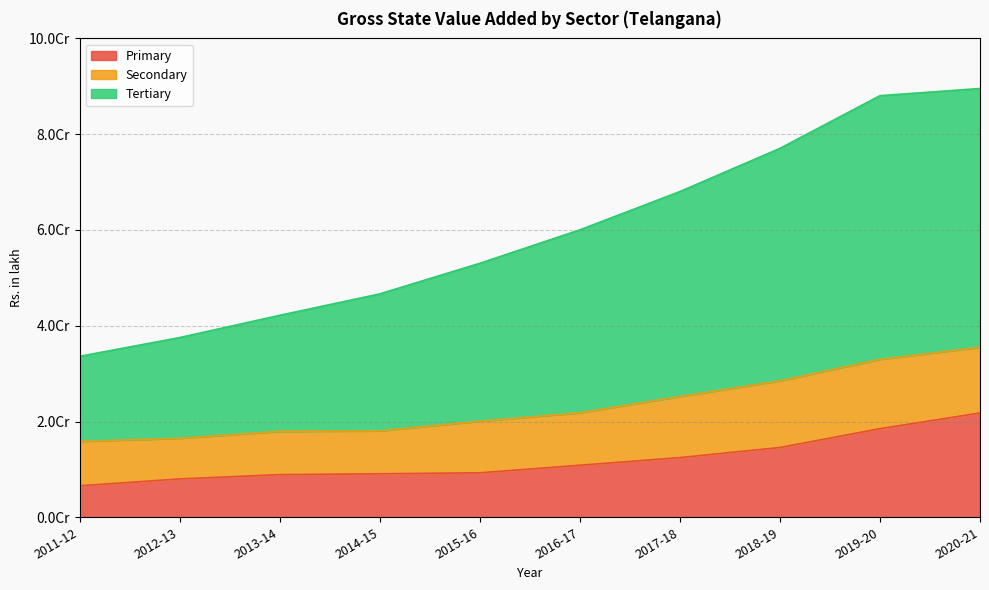

True or false: Primary and Tertiary intersect in this chart.

False